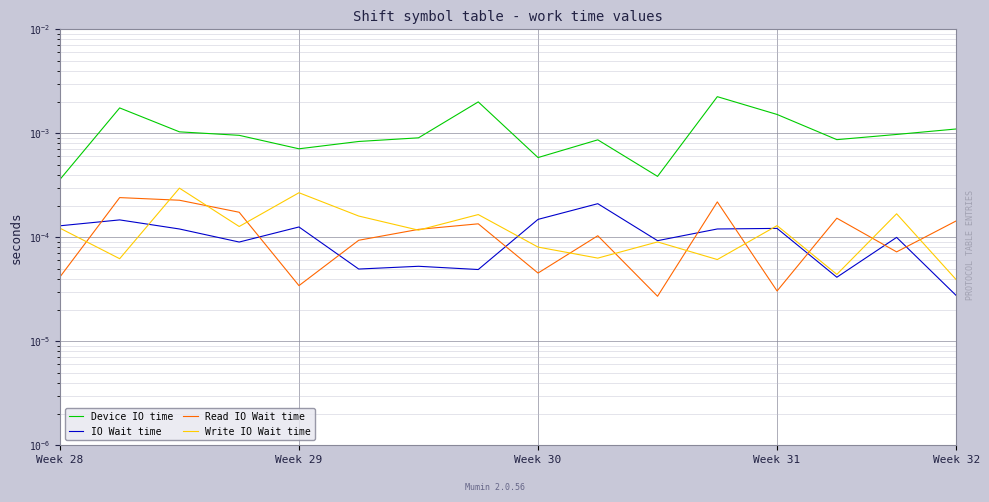

What are all the series names shown in the legend?

Device IO time, IO Wait time, Read IO Wait time, Write IO Wait time